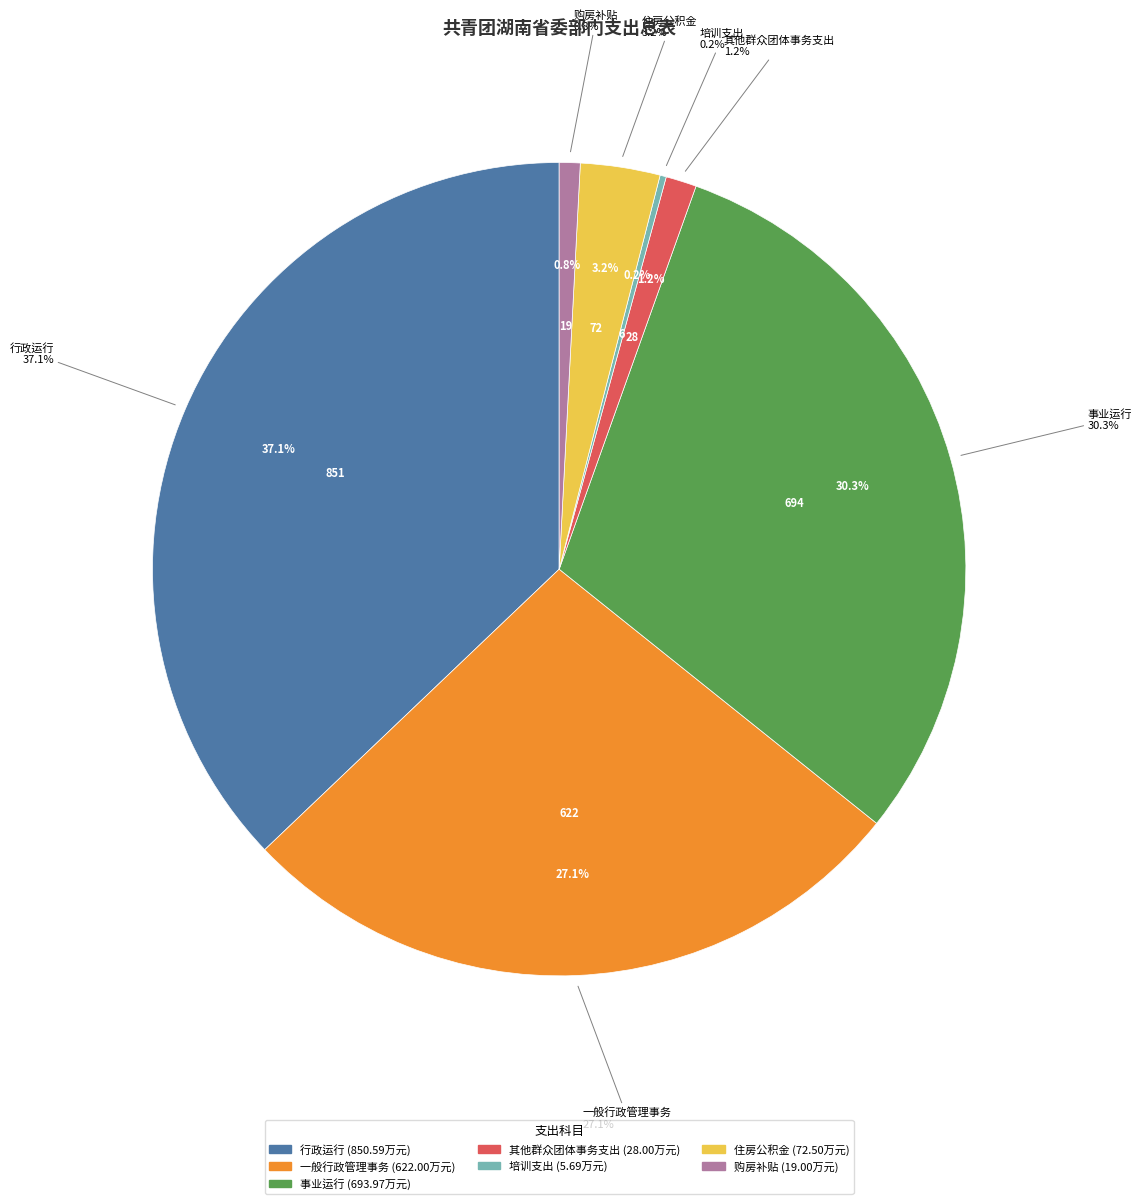

To the nearest percent, what portion does 购房补贴 represent?

1%